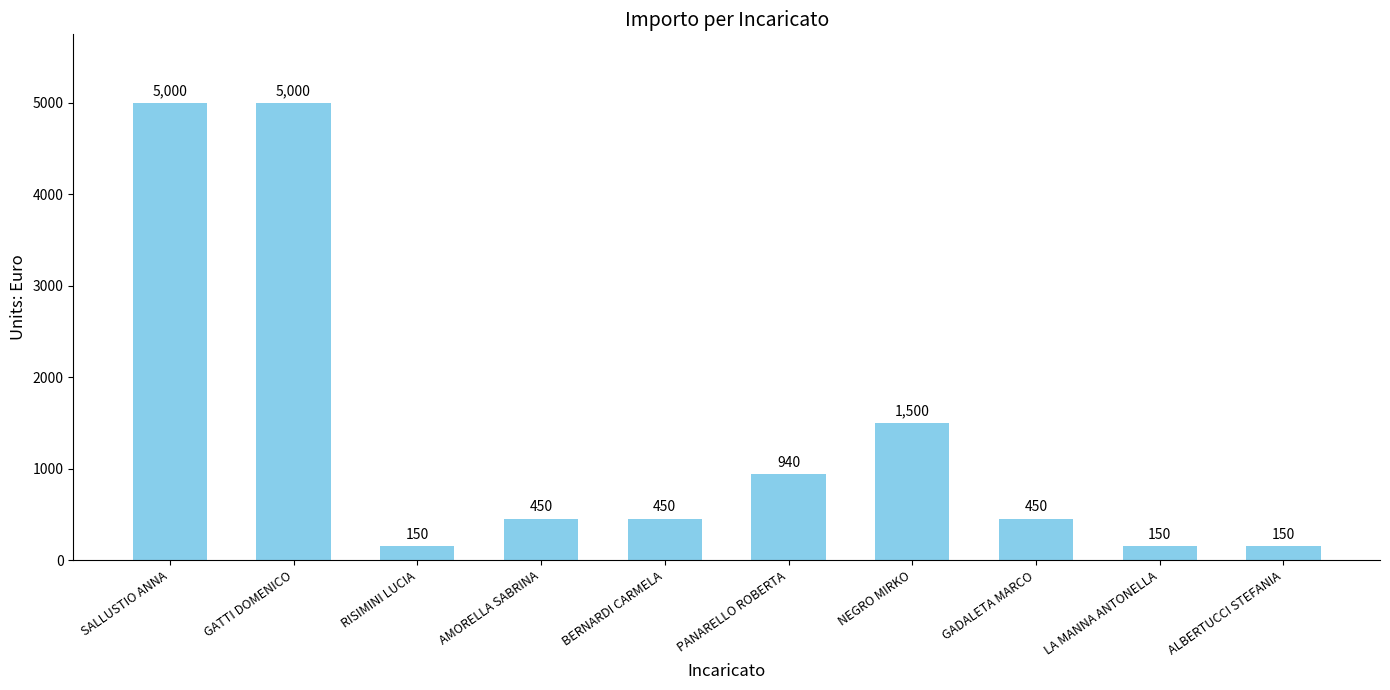

Is it true that the value at AMORELLA SABRINA is 450?

True